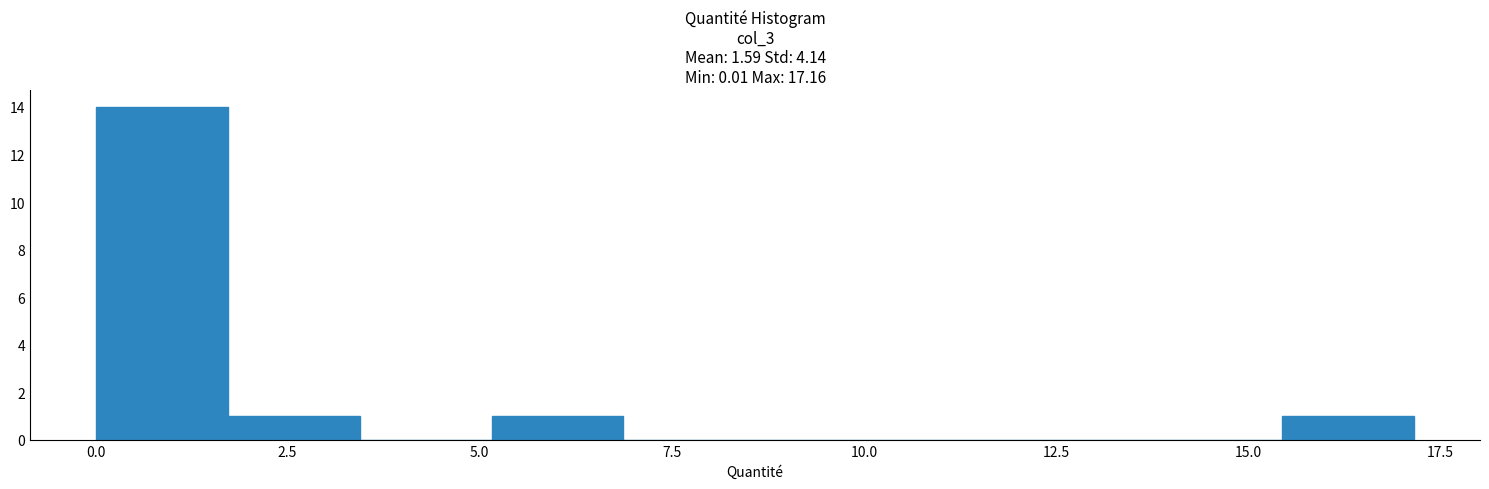

Around what value on the x-axis is the tallest bar? Give the approximate position of its centre, as read against the axis.

1.0